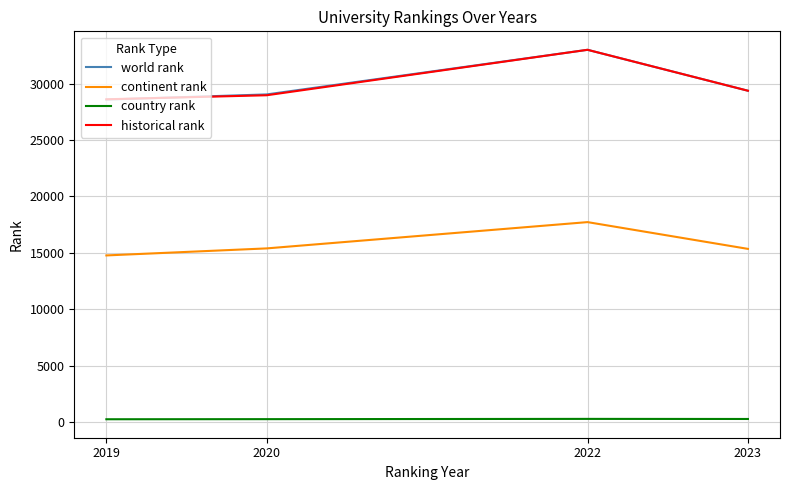

How many series are shown in this chart?

4